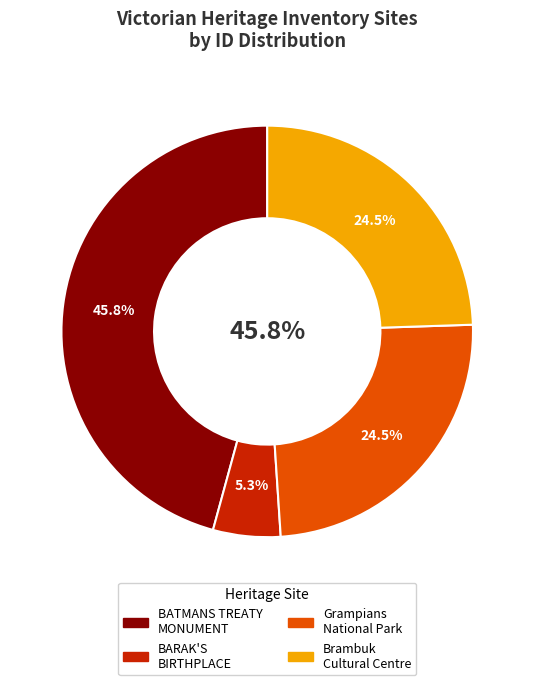

To the nearest percent, what is the difference between the Grampians National Park, HALLS GAP and POSSIBLE BATMANS TREATY MONUMENT RUIN slice percentages?

21%